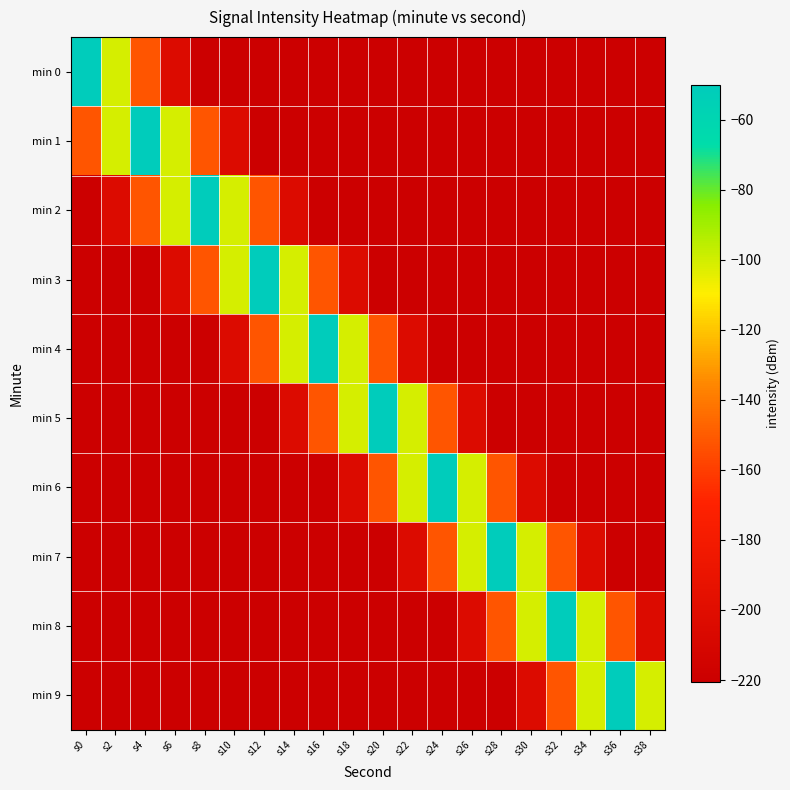

At s20, list the series in order from largest to smallest.

min 5, min 4, min 6, min 0, min 1, min 2, min 3, min 7, min 8, min 9